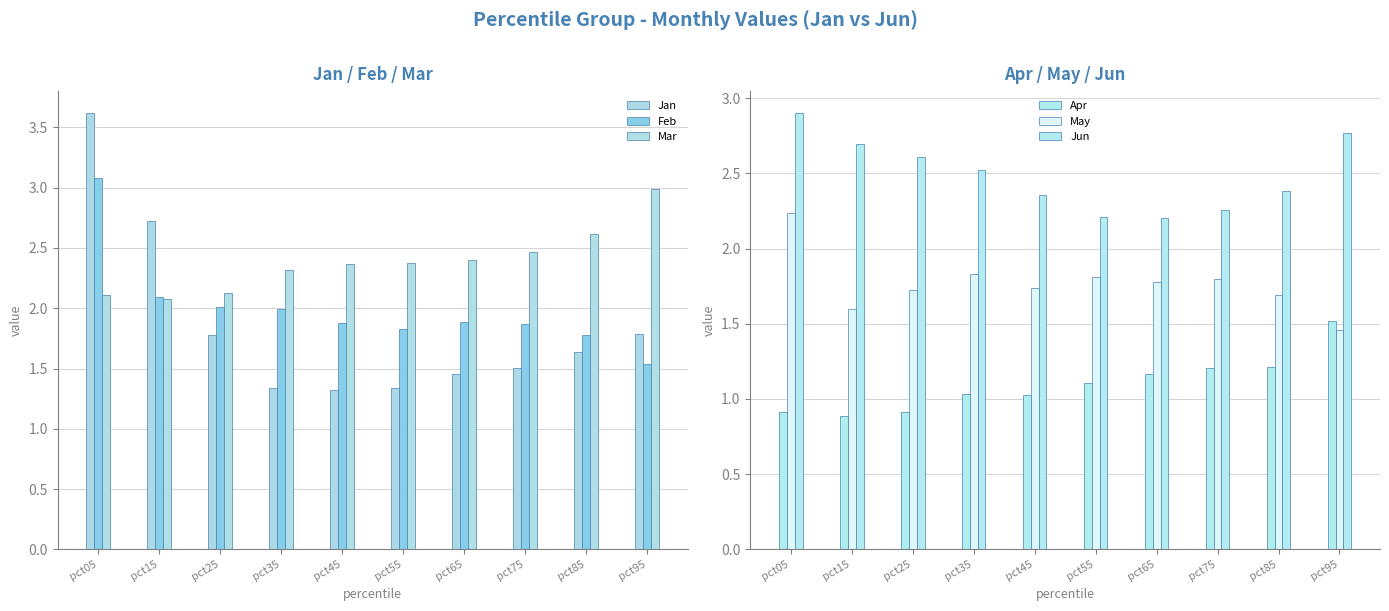

How many bars are there in total?

60